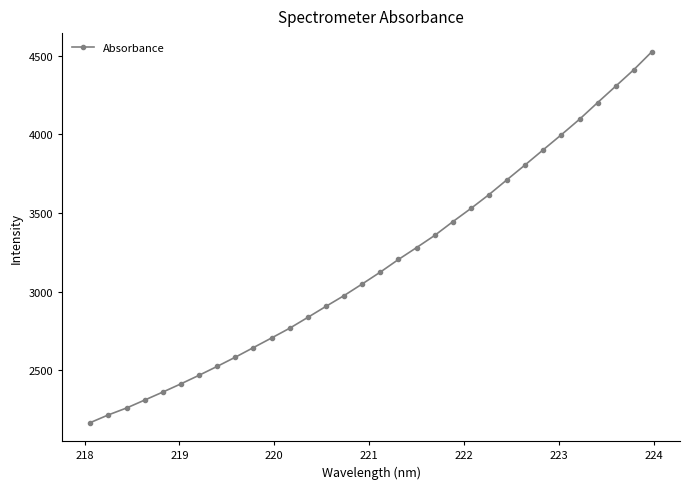

What is the difference between the second highest and minimum values?

2245.3